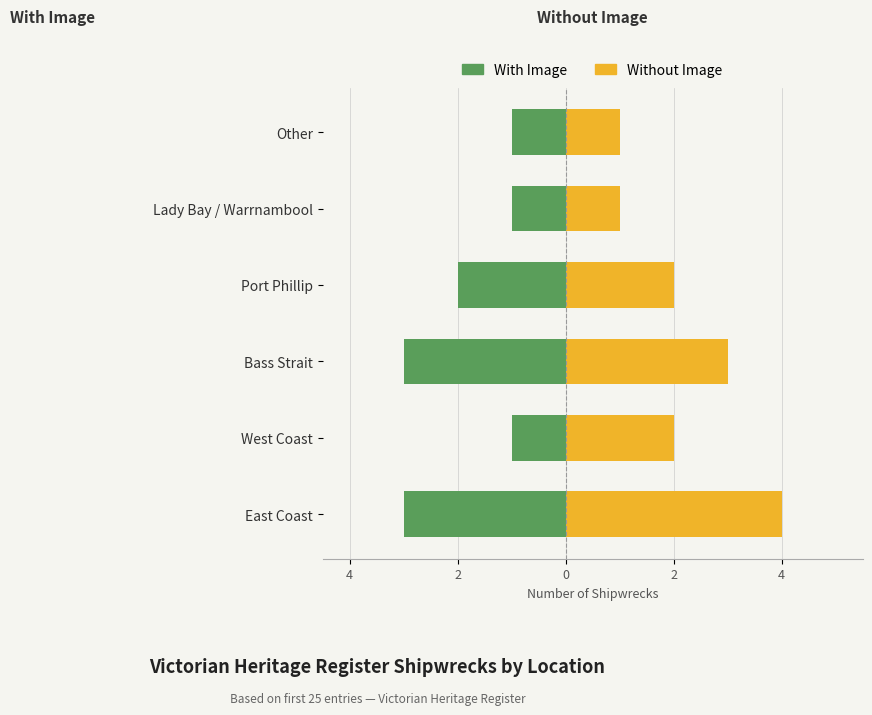

Reading left to right, list all the values displayed in this chart.

With Image: -3	-1	-3	-2	-1	-1
Without Image: 4	2	3	2	1	1